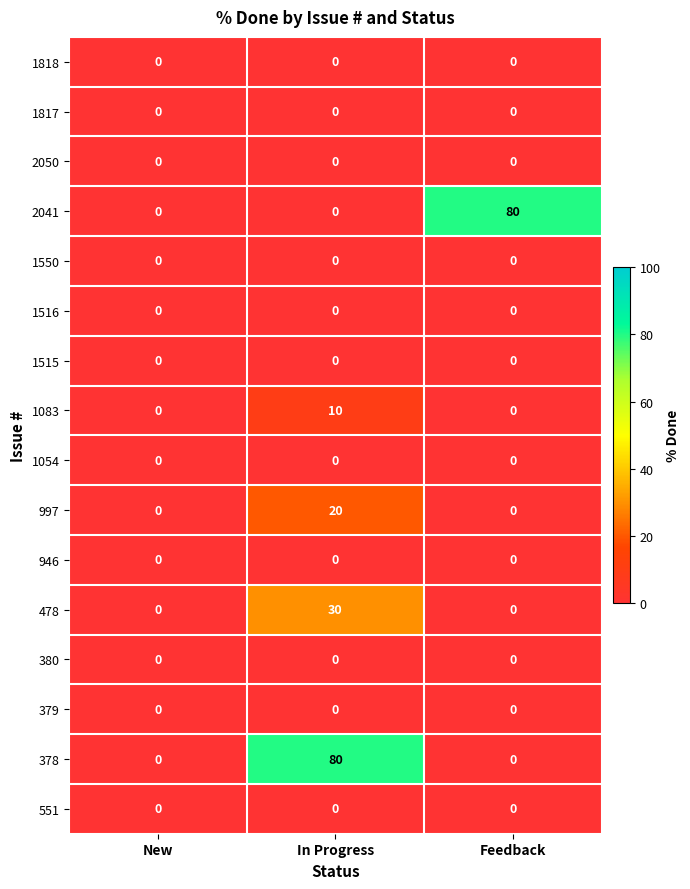

At which category is the sum across all series the highest?

In Progress